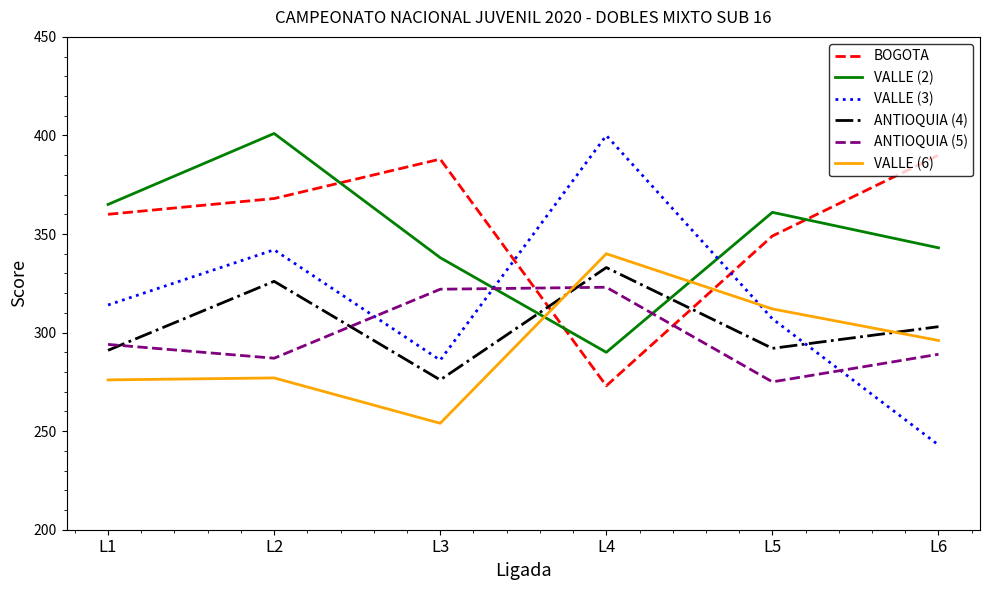

Between L1 and L6, which series saw the biggest shift?

VALLE (3)